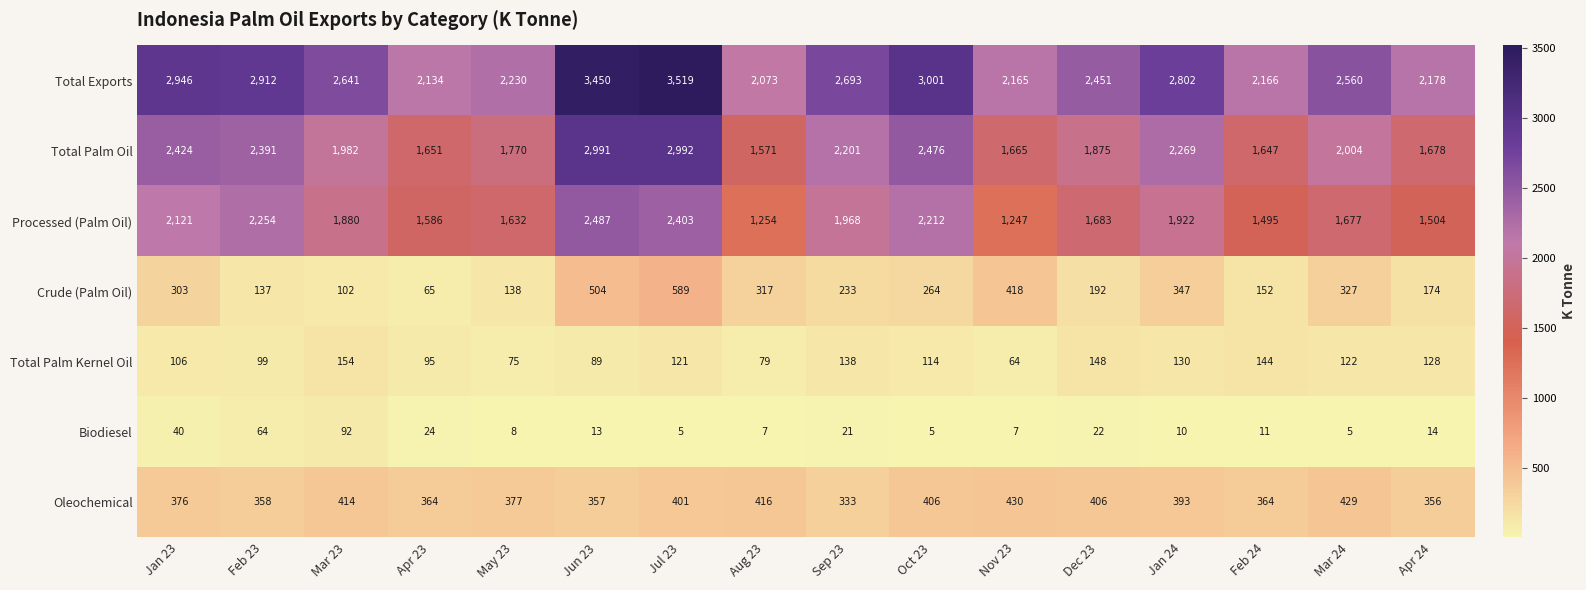

The Processed (Palm Oil) series shows 1504 at Apr 24. True or false?

True